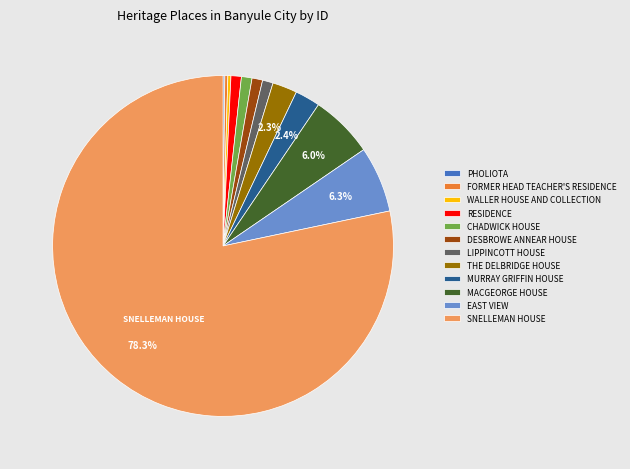

What portion of the pie excludes MURRAY GRIFFIN HOUSE?

97.6%